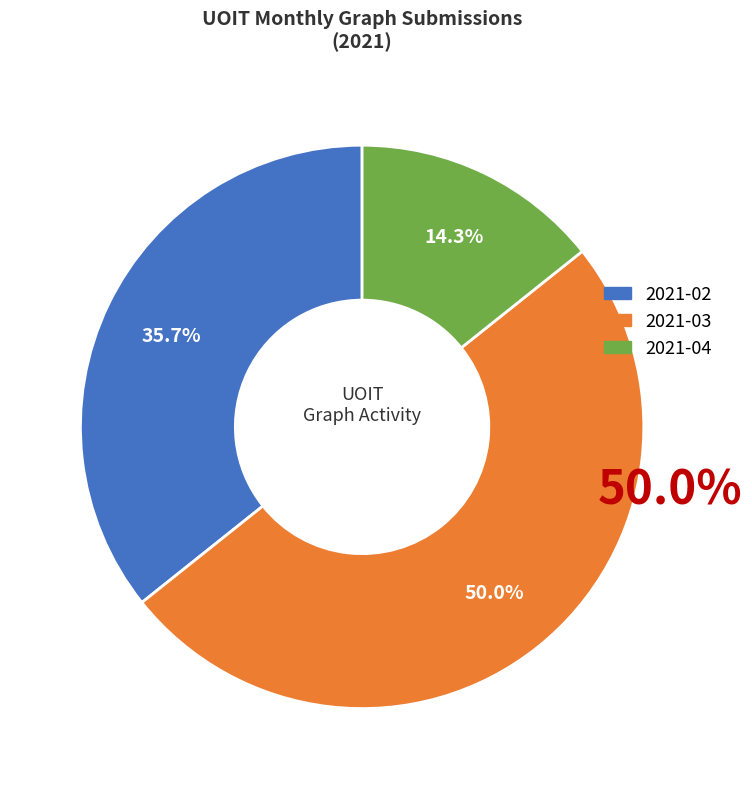

To the nearest percent, what is the difference between the 2021-02 and 2021-03 slice percentages?

14%